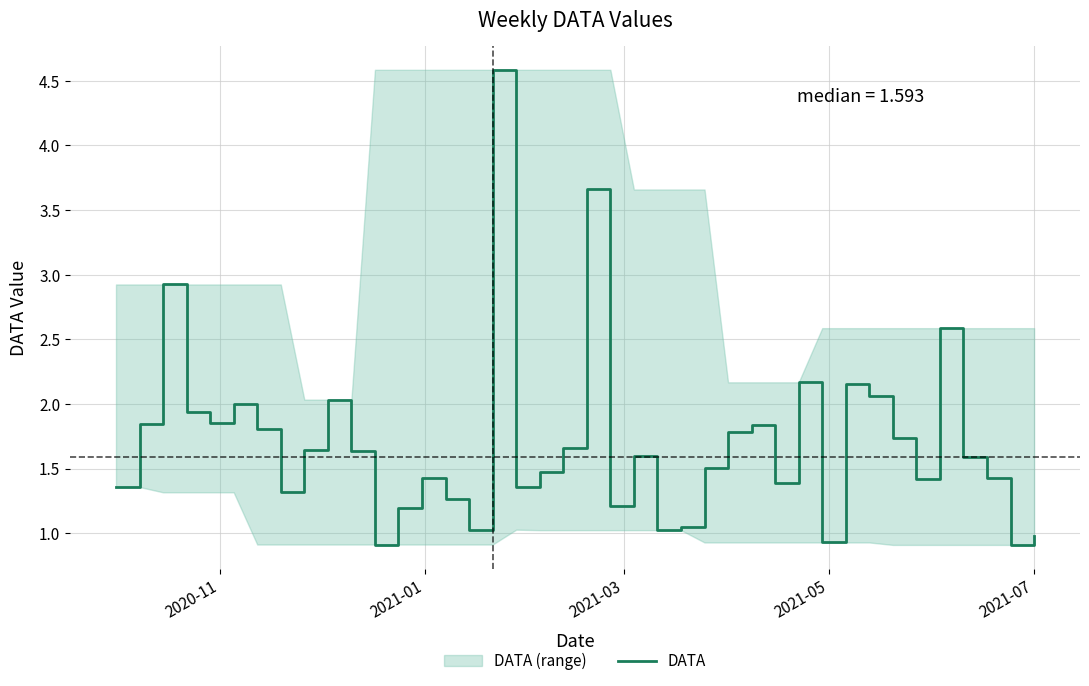

What is the value of the 20th point from the left?

1.7